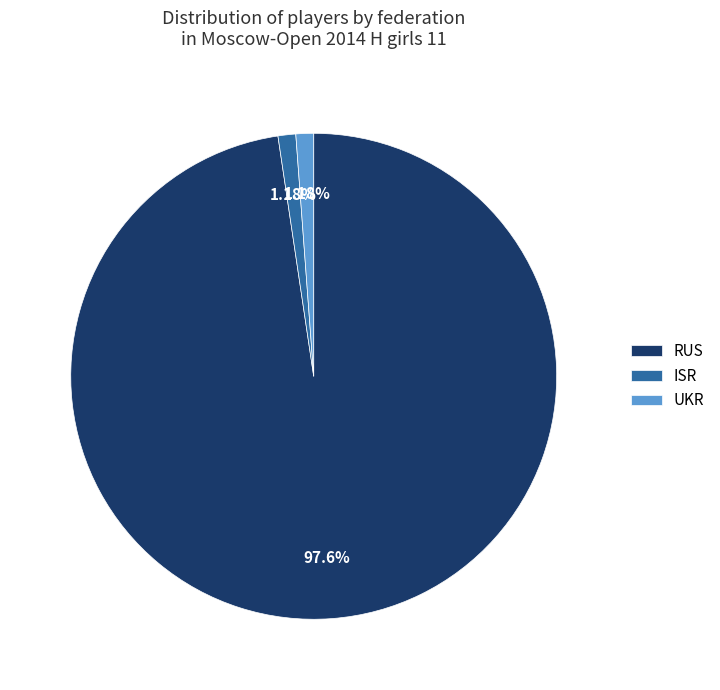

To the nearest percent, what is the average slice percentage?

33%